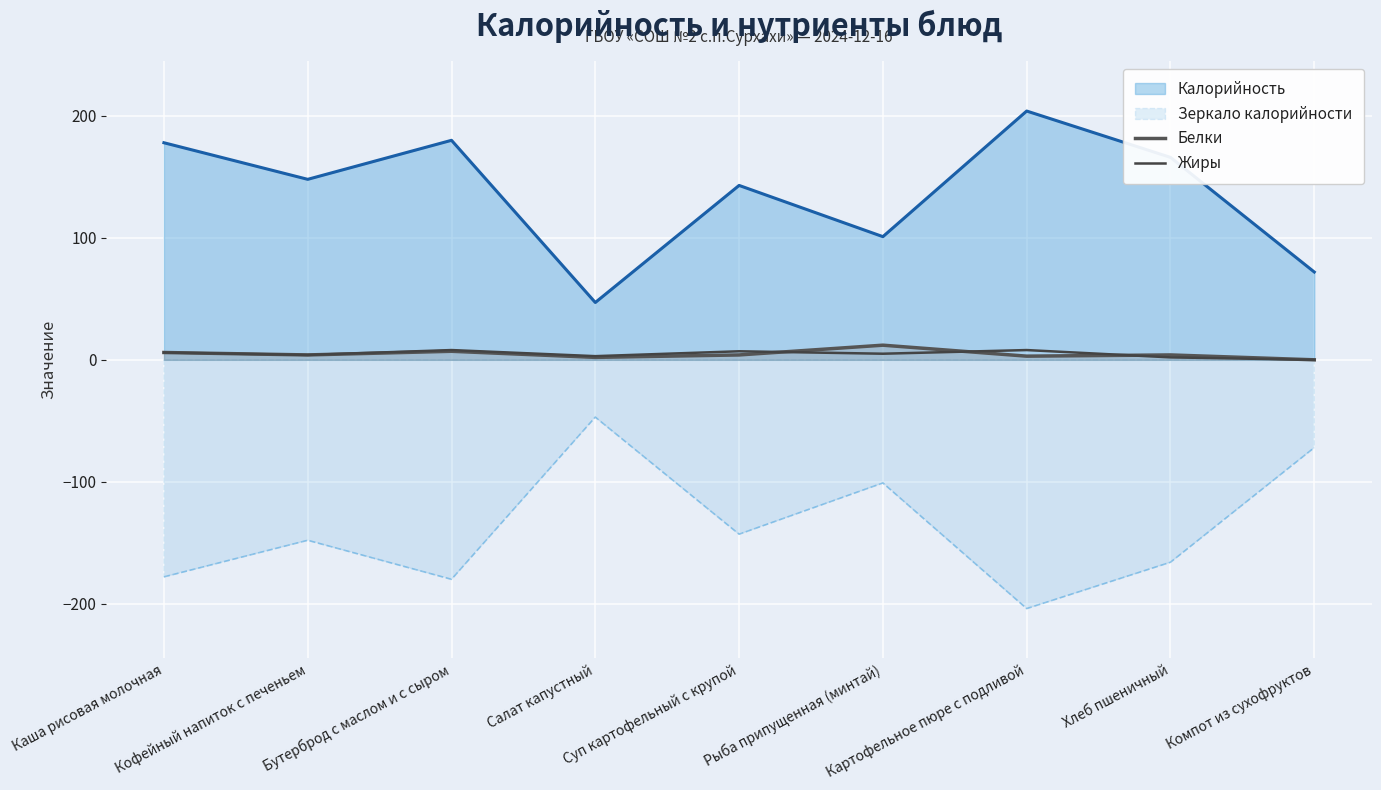

Which series ends up on top after the final intersection of Жиры and Белки?

Белки